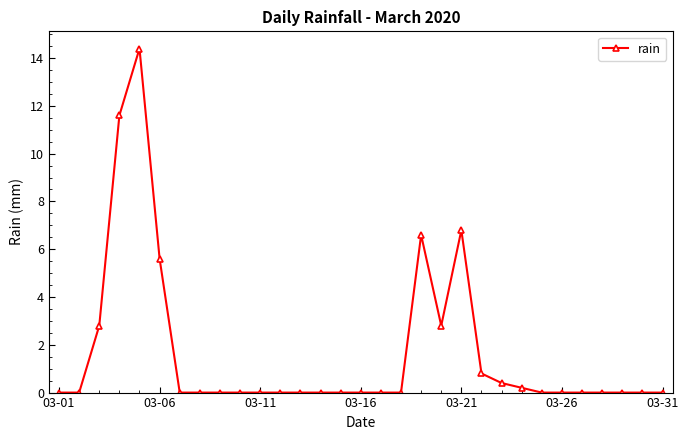

What is the difference between the second highest and second lowest values?

11.6